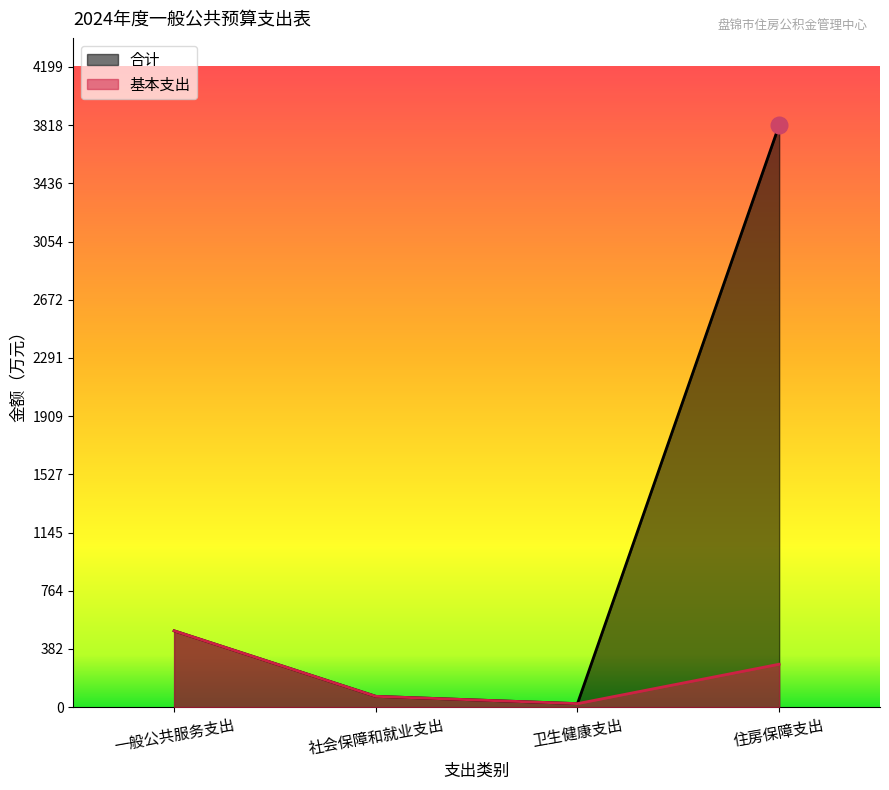

What are all the series names shown in the legend?

合计, 基本支出